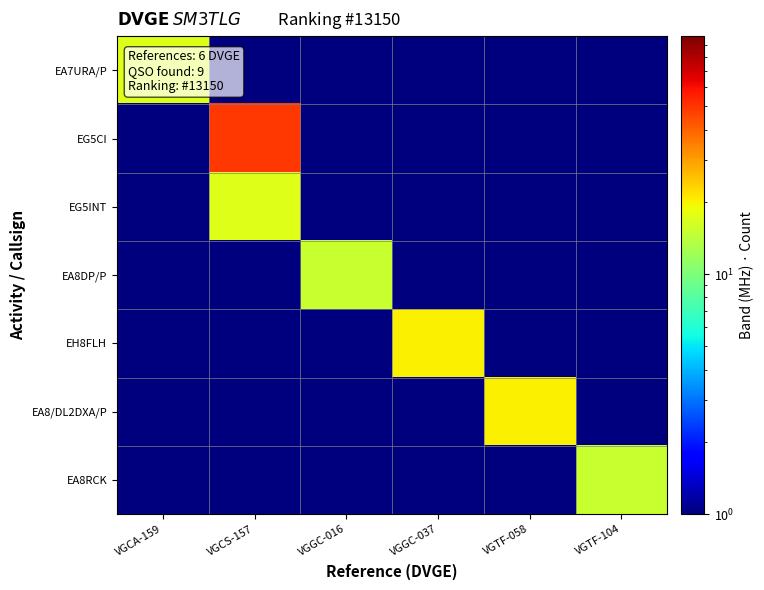

At which category is the sum across all series the highest?

VGCS-157